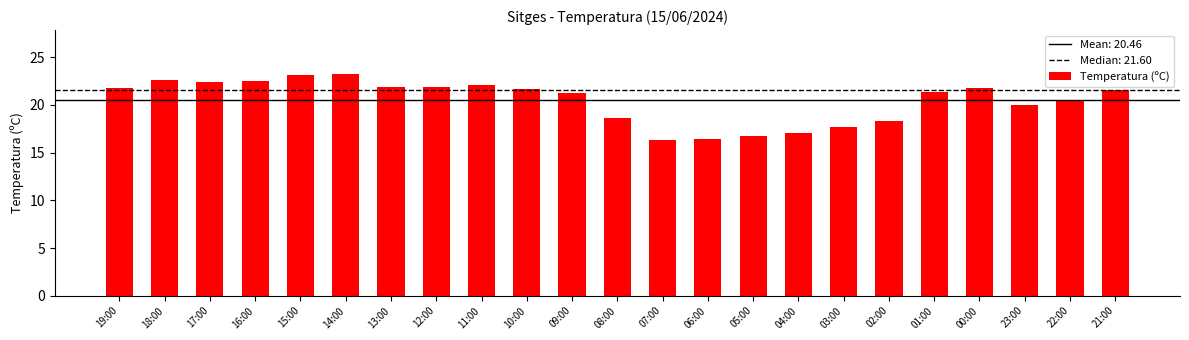

What is the approximate value at 06:00?

16.4